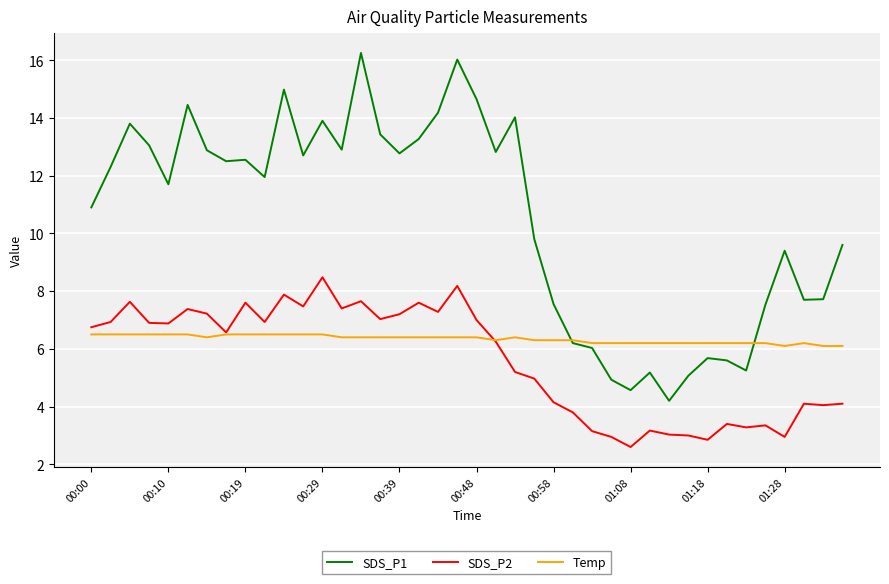

True or false: SDS_P1 and SDS_P2 intersect in this chart.

False